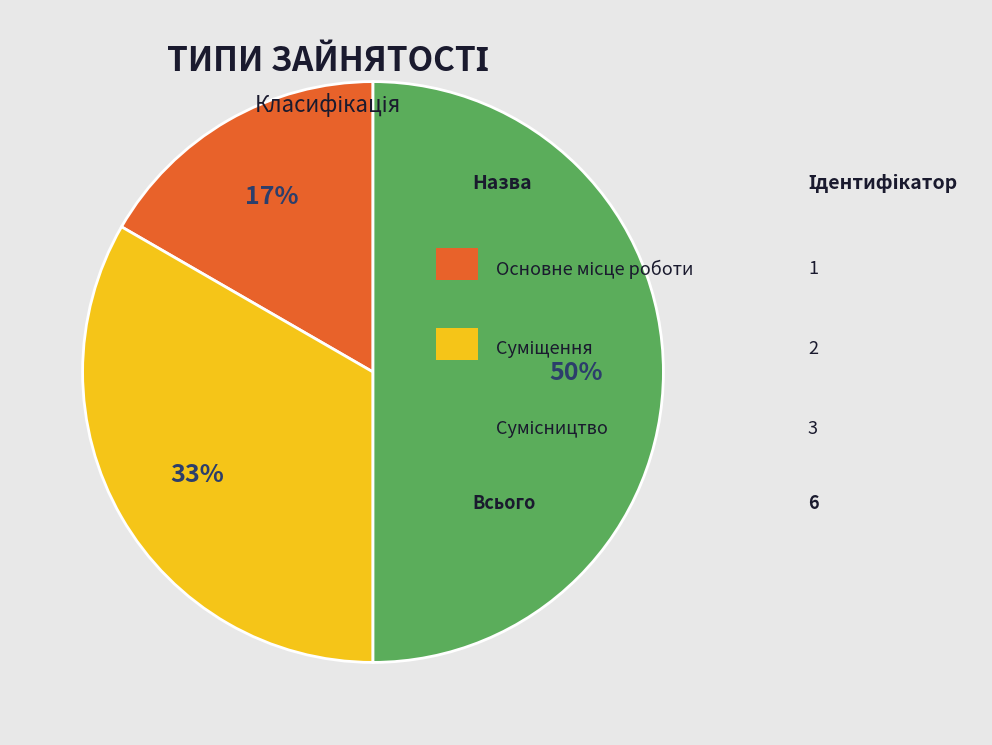

To the nearest percent, what is the difference between the largest and smallest slice percentages?

33%